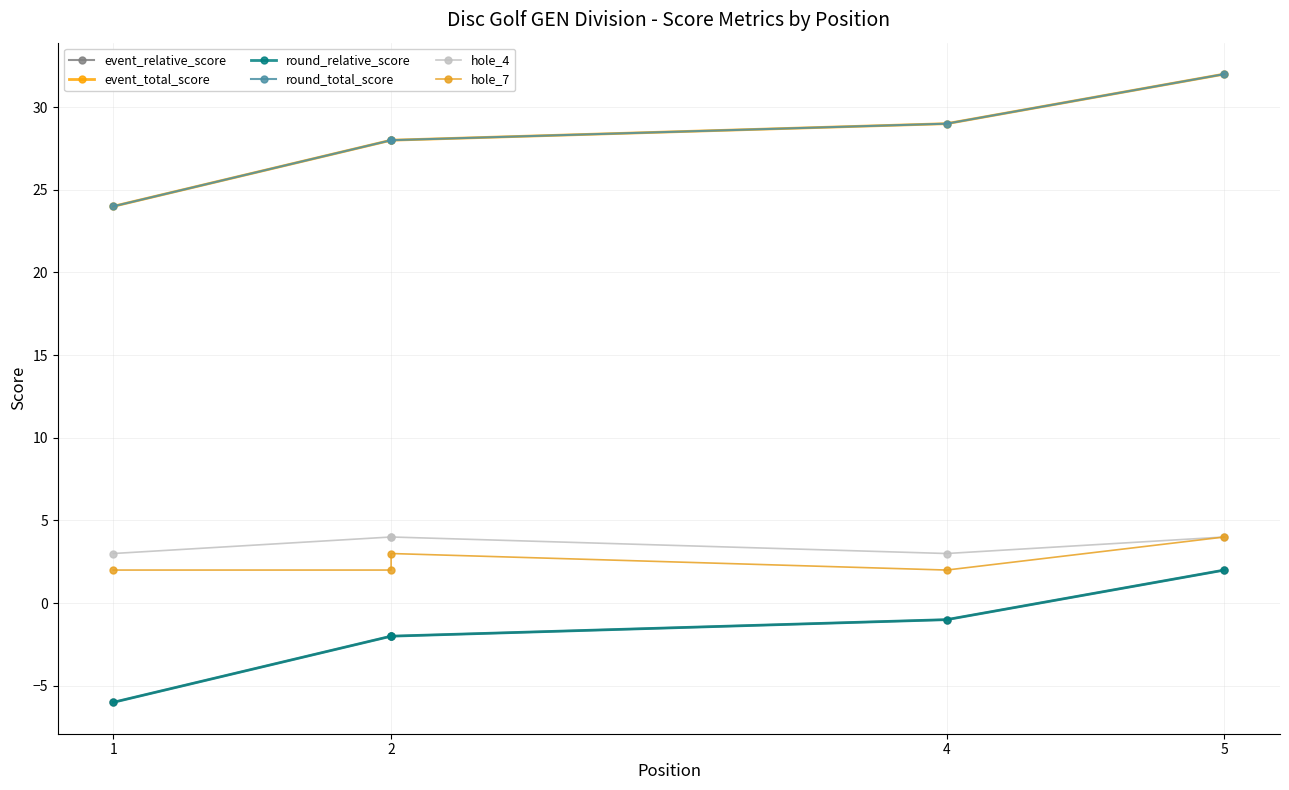

True or false: round_relative_score and hole_7 intersect in this chart.

False